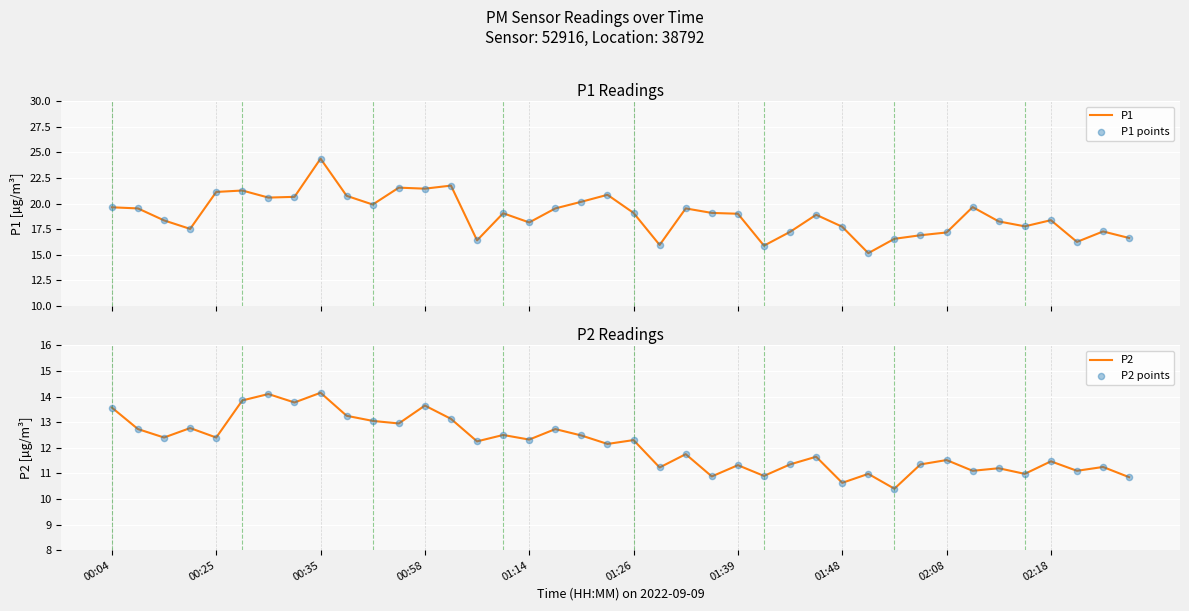

At how many categories does at least one series exceed 21?

6